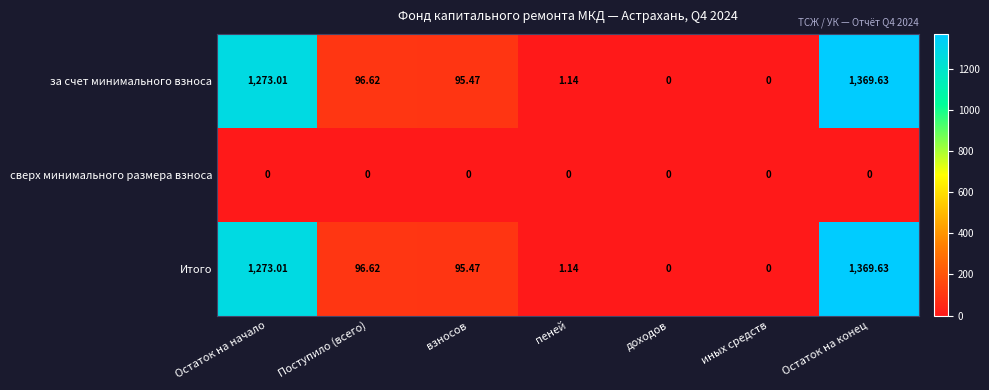

At which category is the sum across all series the highest?

Остаток на конец